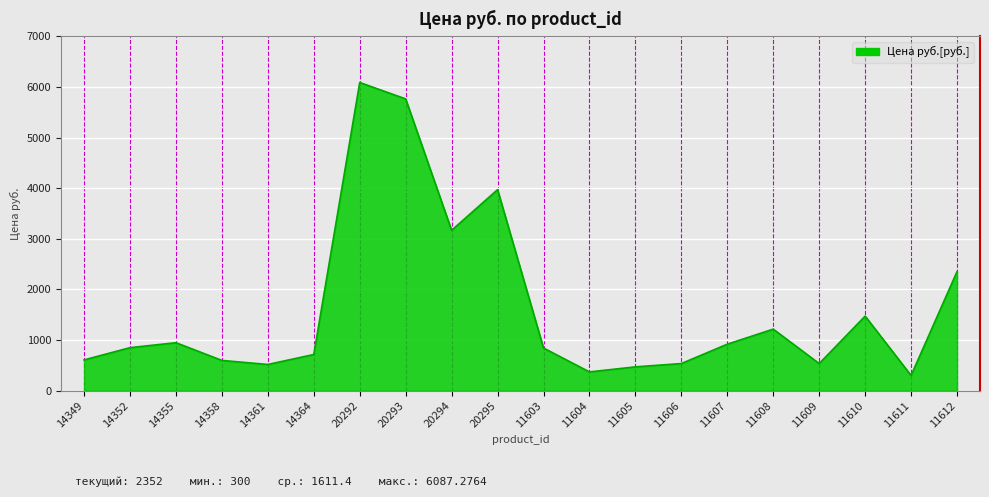

At which label is the value closest to 3193?

20294